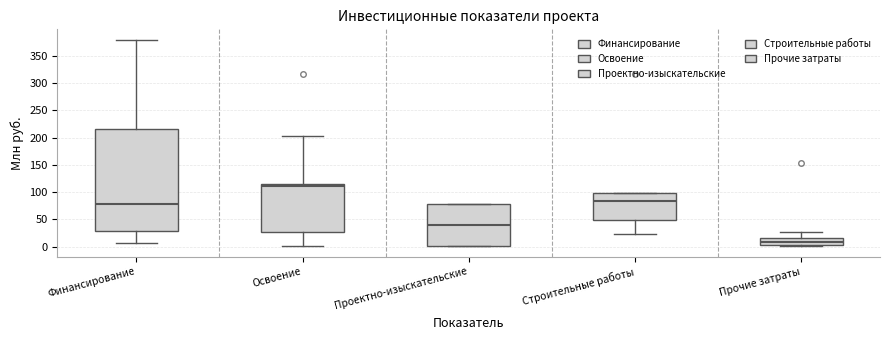

Which box is the tallest, from its lower edge to its upper edge?

Финансирование